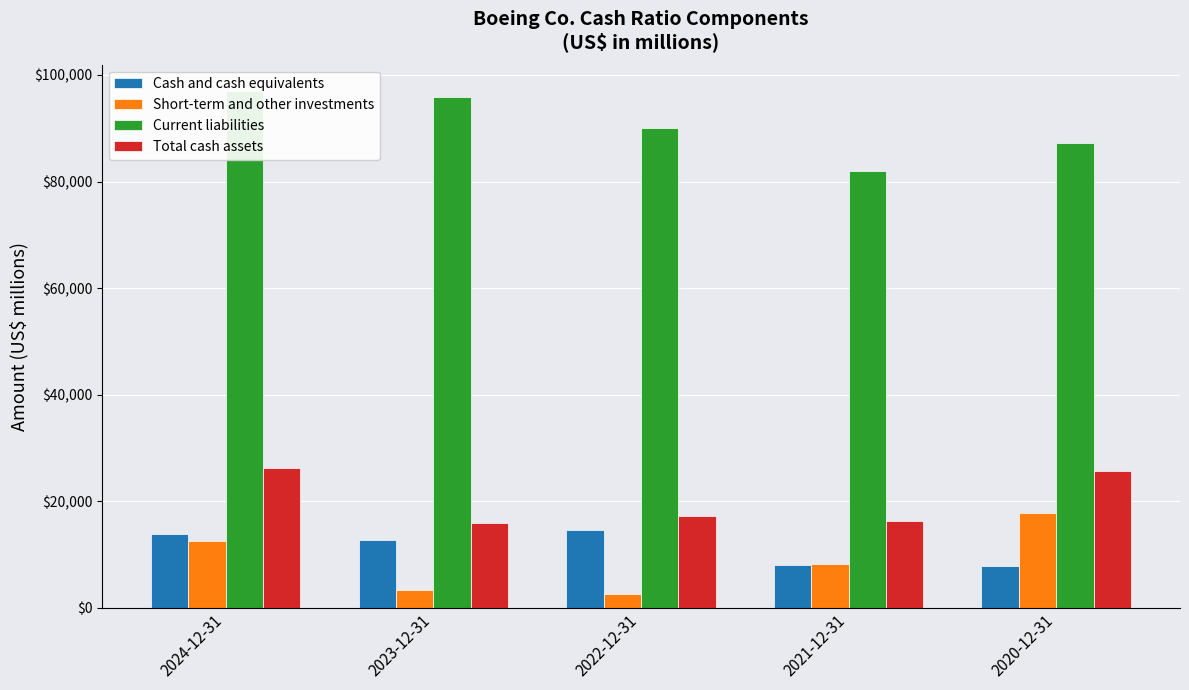

Reading left to right, list all the values displayed in this chart.

Cash and cash equivalents: 13801	12691	14614	8052	7752
Short-term and other investments: 12481	3274	2606	8192	17838
Current liabilities: 97078	95827	90052	81992	87280
Total cash assets: 26282	15965	17220	16244	25590